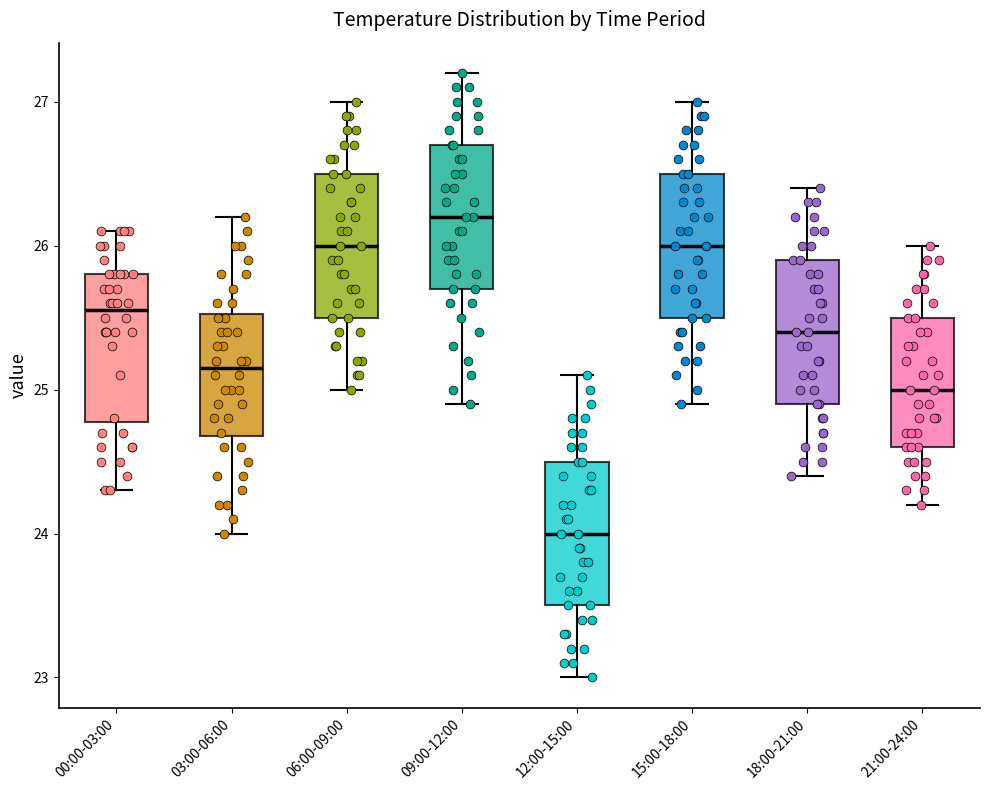

Reading left to right, read every box against the y-axis: the position of its median line, the range the box covers, and the ends of its whiskers. The values are not printed on the chart, so give them approximately, as read against the axis.

00:00-03:00: median 25.6, box 24.8 to 25.8, whiskers 24.3 to 26.1
03:00-06:00: median 25.2, box 24.7 to 25.5, whiskers 24.0 to 26.2
06:00-09:00: median 26.0, box 25.5 to 26.5, whiskers 25.0 to 27.0
09:00-12:00: median 26.2, box 25.7 to 26.7, whiskers 24.9 to 27.2
12:00-15:00: median 24.0, box 23.5 to 24.5, whiskers 23.0 to 25.1
15:00-18:00: median 26.0, box 25.5 to 26.5, whiskers 24.9 to 27.0
18:00-21:00: median 25.4, box 24.9 to 25.9, whiskers 24.4 to 26.4
21:00-24:00: median 25.0, box 24.6 to 25.5, whiskers 24.2 to 26.0